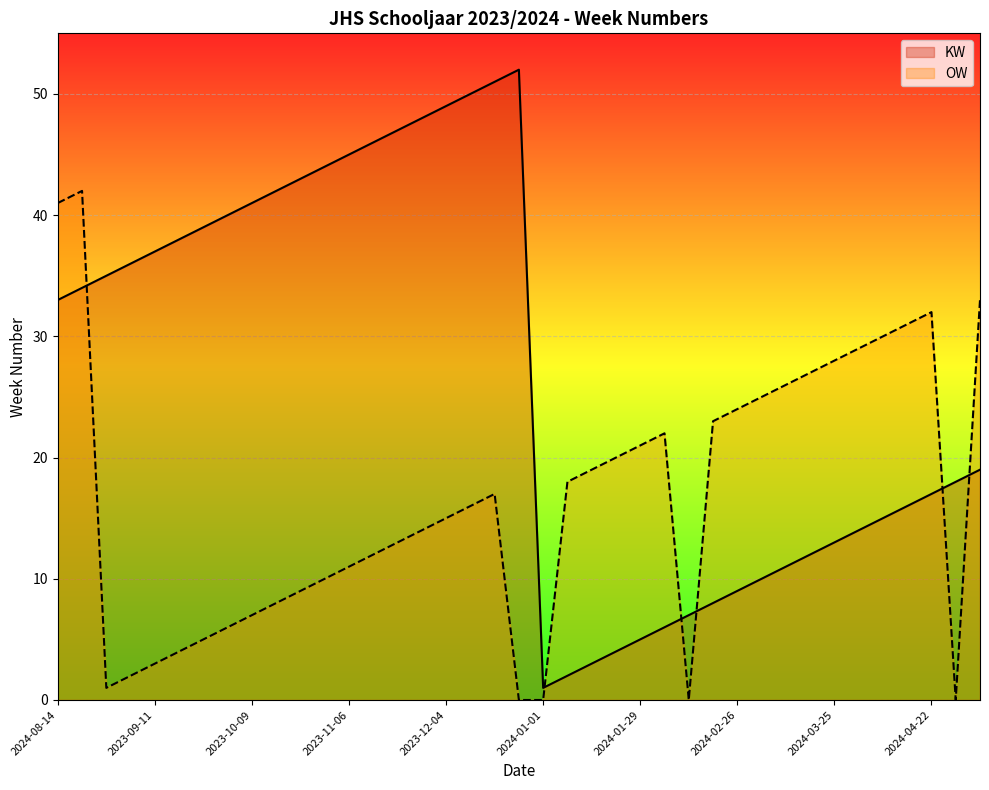

The value of OW at 29 is 6. True or false?

False